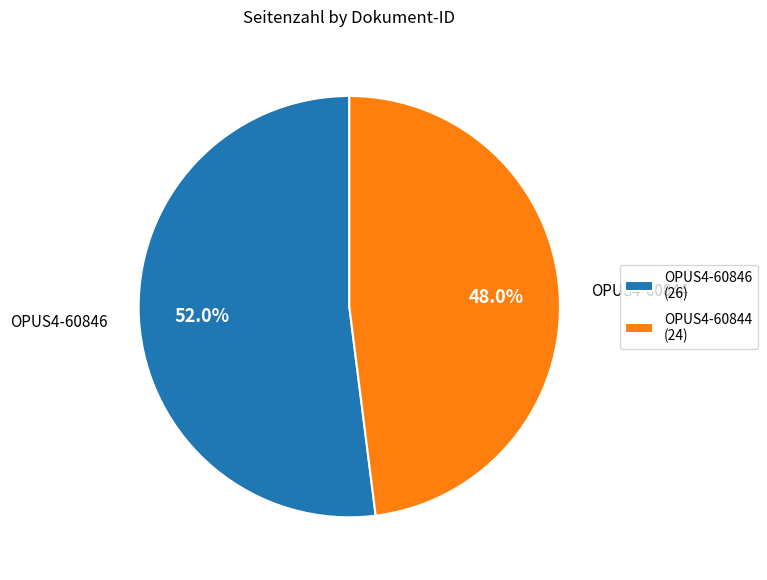

To the nearest percent, what is the average slice percentage?

50%